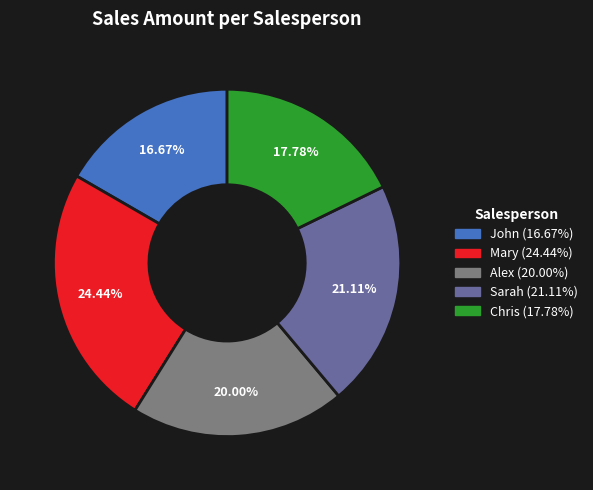

The Alex slice represents 20% of the pie. True or false?

True